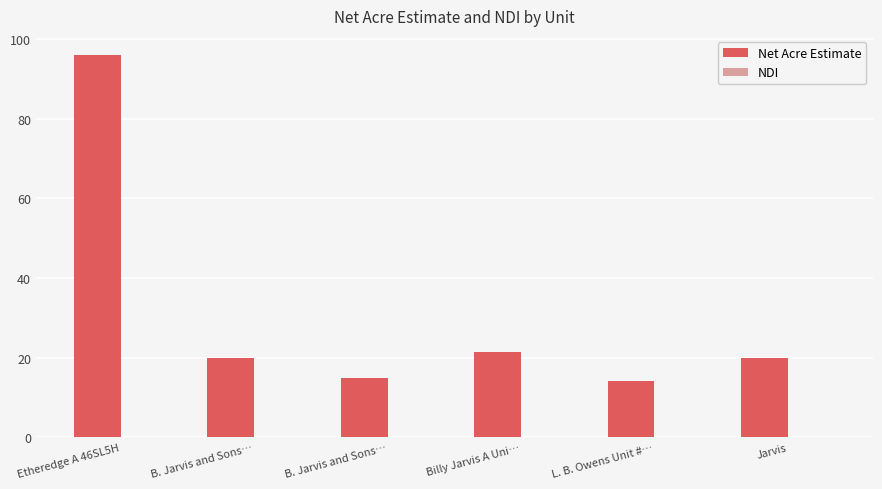

How many distinct data groups are displayed?

2